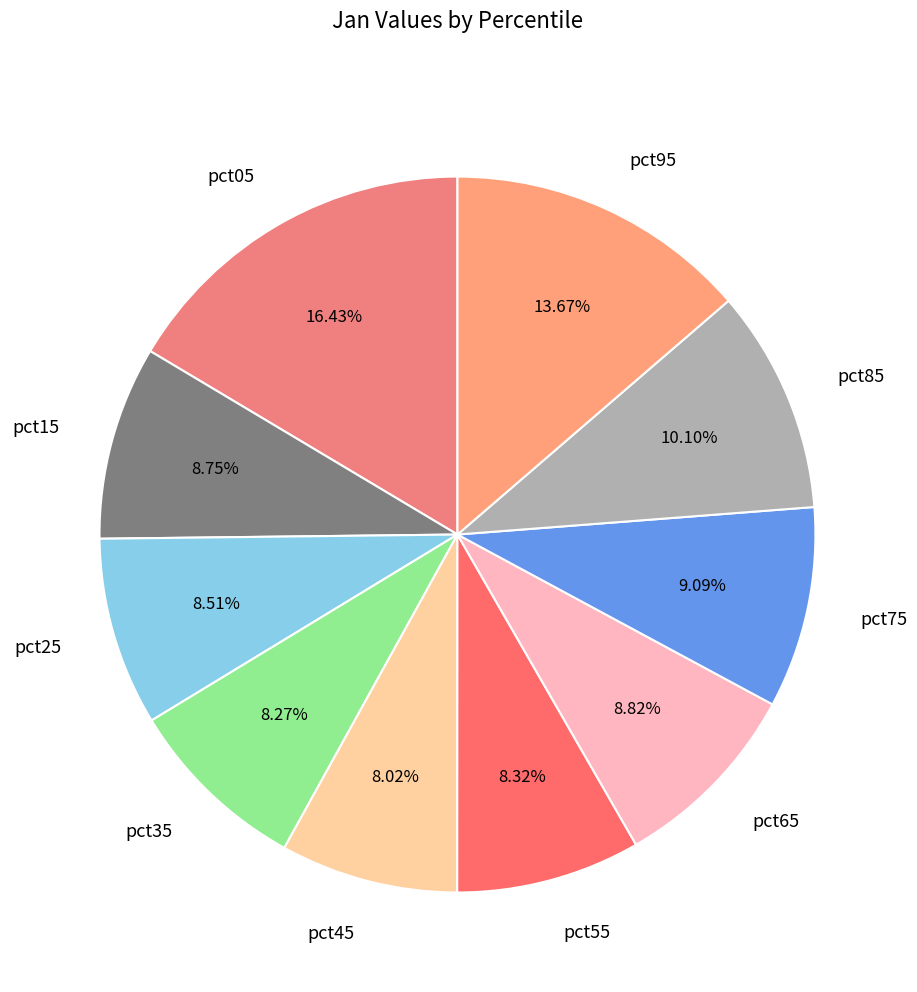

Which slice is the largest?

pct05